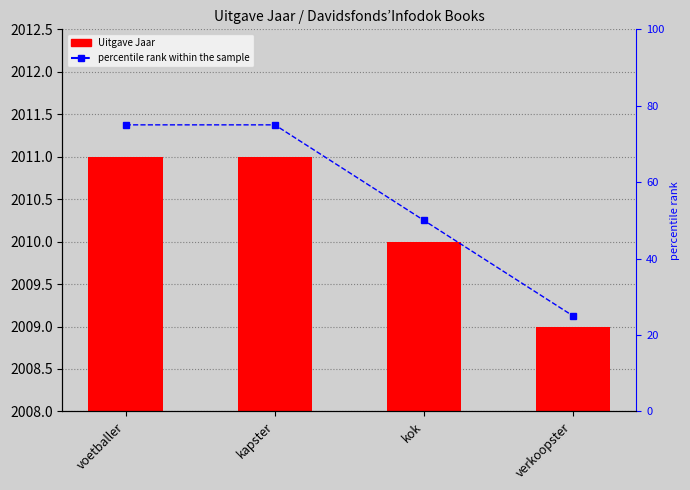

Which category has the lowest value across all series?

verkoopster